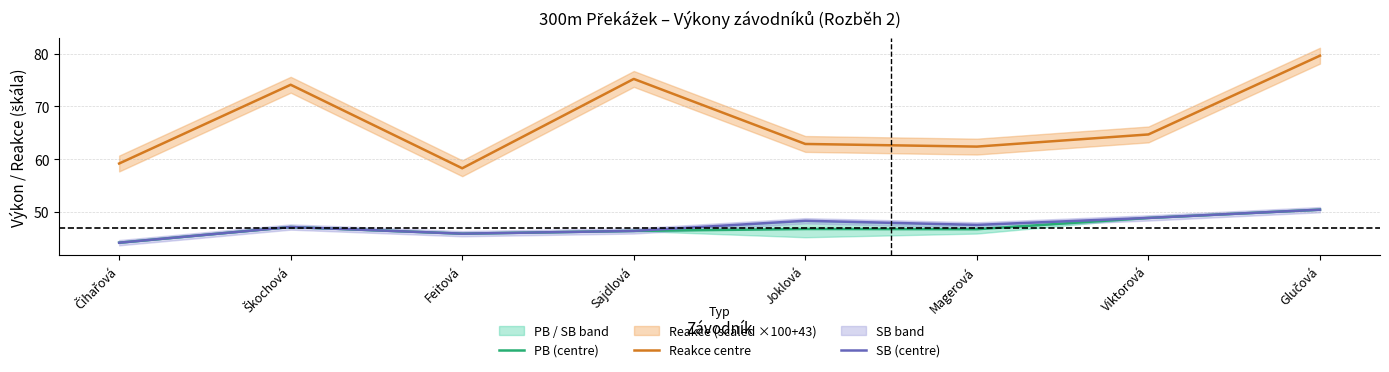

Reading right to left, transcribe all the data shown in this chart.

PB (centre): Glučová=50.5	Viktorová=48.9	Magerová=46.8	Joklová=46.8	Sajdlová=46.5	Feitová=45.9	Škochová=47.2	Čihařová=44.2
Reakce centre: Glučová=79.6	Viktorová=64.7	Magerová=62.4	Joklová=62.9	Sajdlová=75.2	Feitová=58.3	Škochová=74.1	Čihařová=59.2
SB (centre): Glučová=50.5	Viktorová=48.9	Magerová=47.6	Joklová=48.4	Sajdlová=46.5	Feitová=45.9	Škochová=47.2	Čihařová=44.2